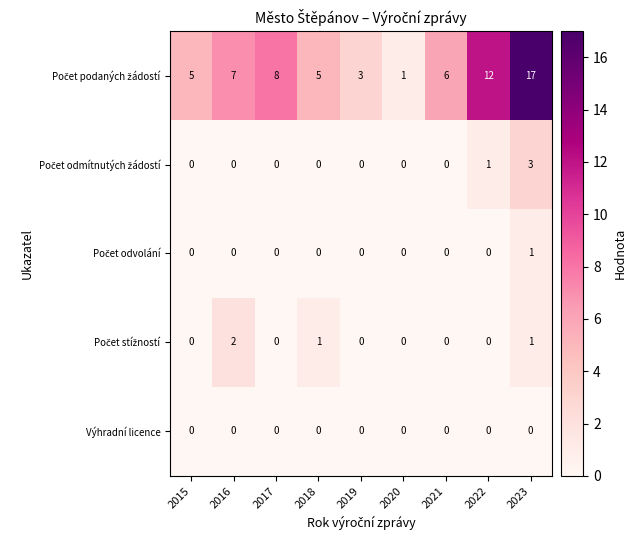

What is the total value across all series at 2021?

6